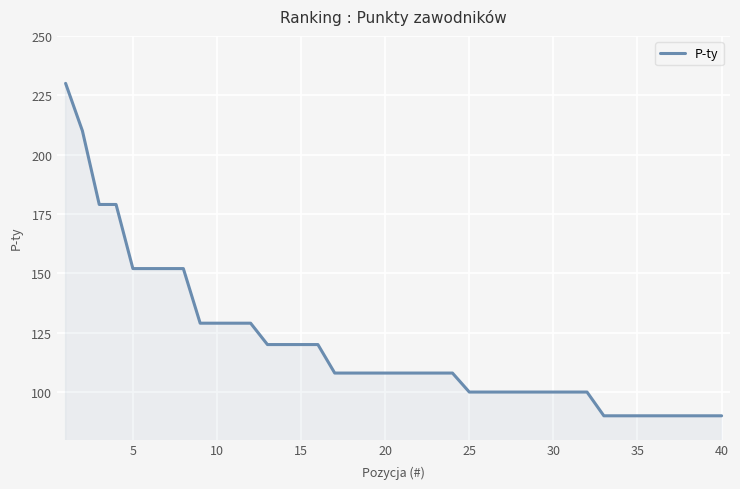

What is the greatest value displayed?

230